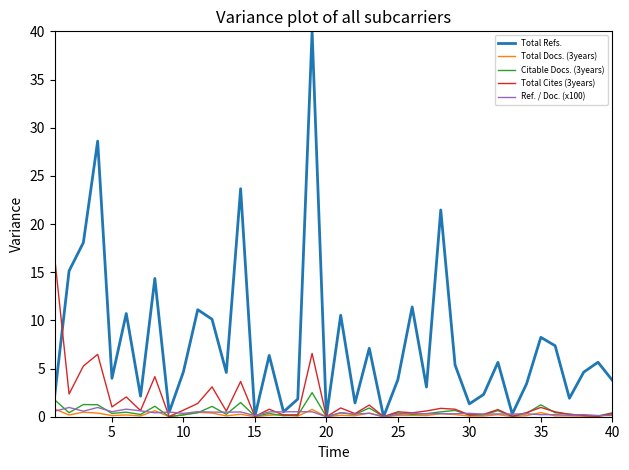

True or false: Total Docs. (3years) has more than 2 interior local peaks.

True